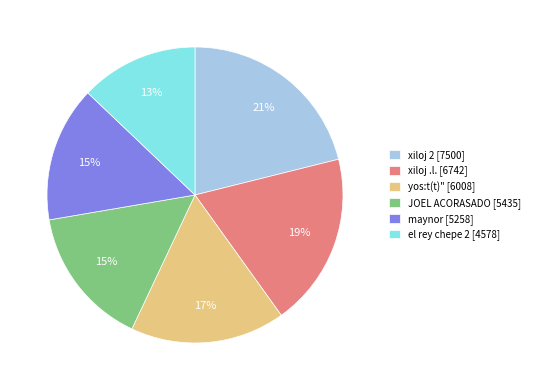

Is the sum of xiloj 2 and xiloj .l. greater than half?

No